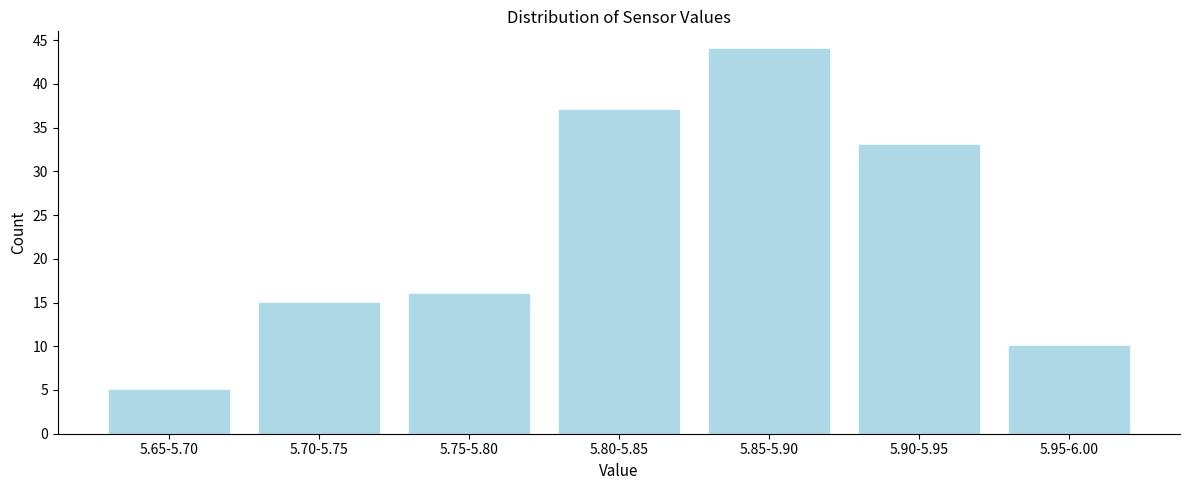

Reading left to right, transcribe all the data shown in this chart.

5.65-5.70=5	5.70-5.75=15	5.75-5.80=16	5.80-5.85=37	5.85-5.90=44	5.90-5.95=33	5.95-6.00=10